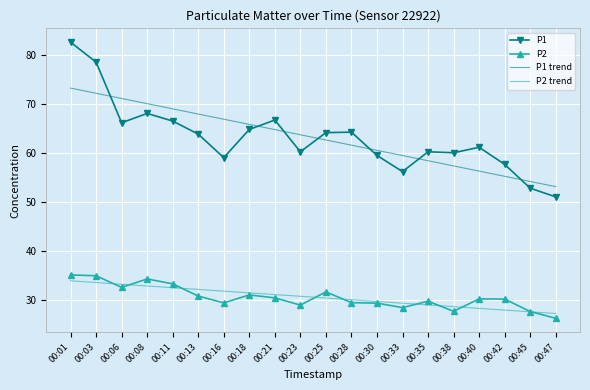

At how many categories does at least one series exceed 35?

20